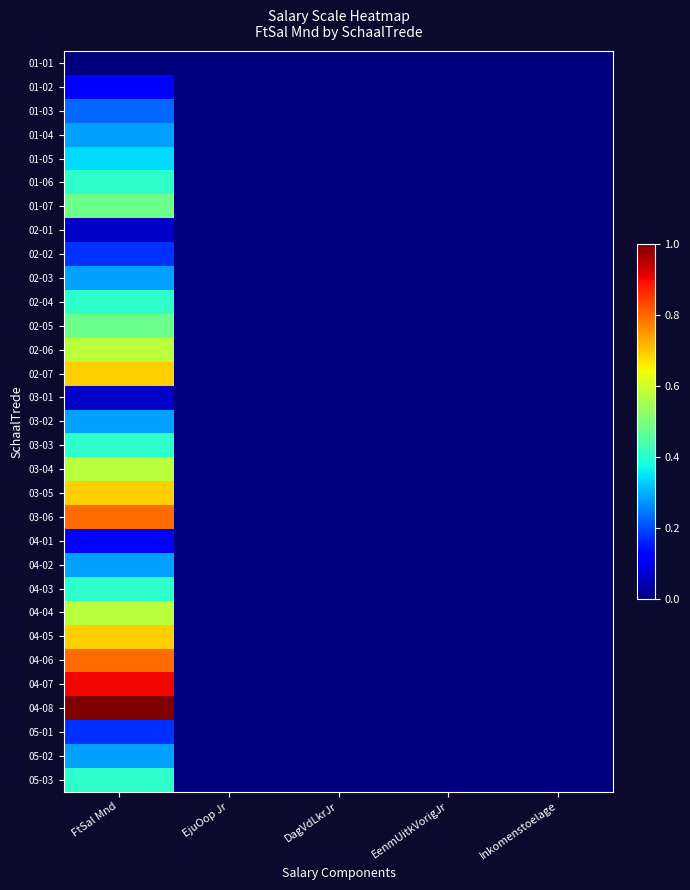

At which category does the chart reach its peak across all series?

FtSal Mnd